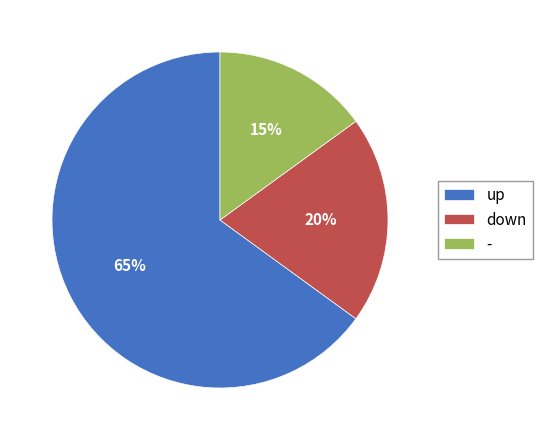

The up slice represents 65% of the pie. True or false?

True